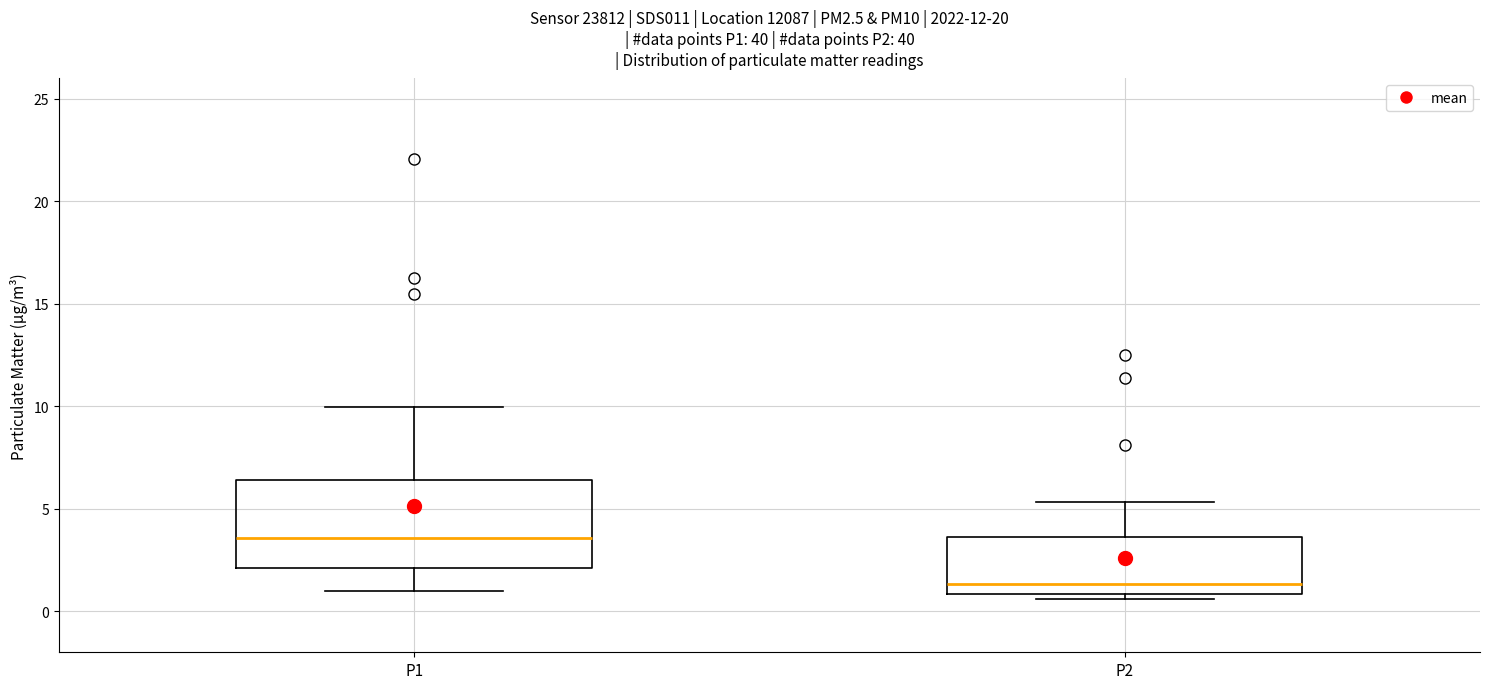

Reading left to right, read every box against the y-axis: the position of its median line, the range the box covers, and the ends of its whiskers. The values are not printed on the chart, so give them approximately, as read against the axis.

P1: median 3.5, box 2.0 to 6.5, whiskers 1.0 to 10.0
P2: median 1.5, box 1.0 to 3.5, whiskers 0.5 to 5.5